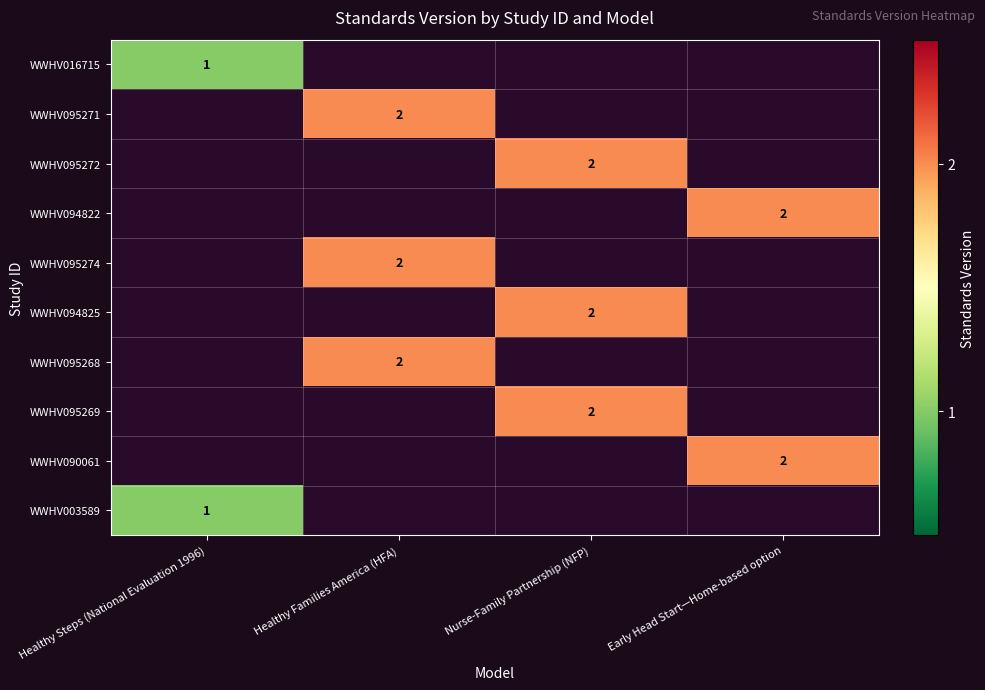

The WWHV095269 series shows 4 at Nurse-Family Partnership (NFP). True or false?

False